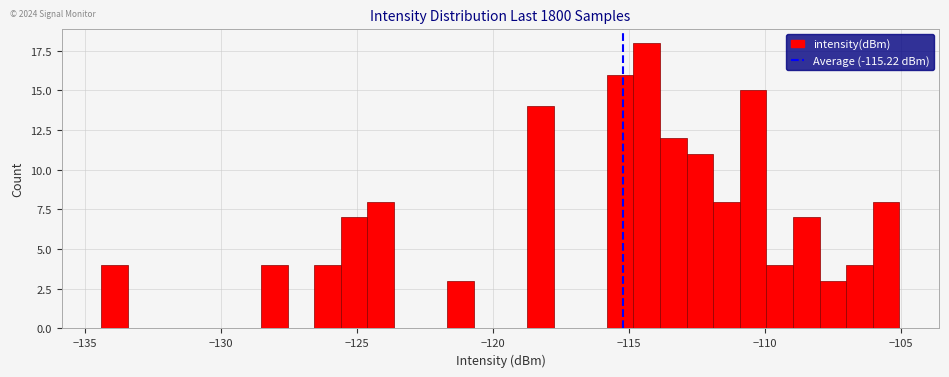

Read against the x-axis, roughly where is the centre of the tallest bar?

-114.5